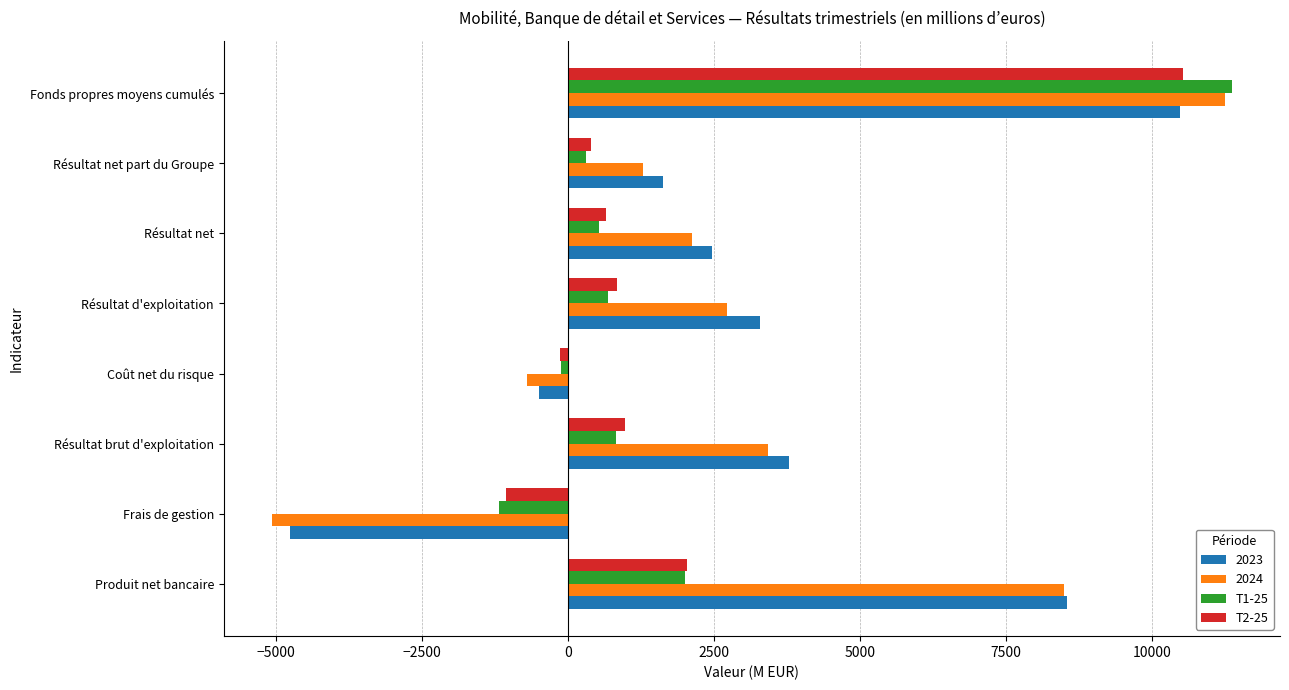

How many positive values does the T1-25 series have?

6